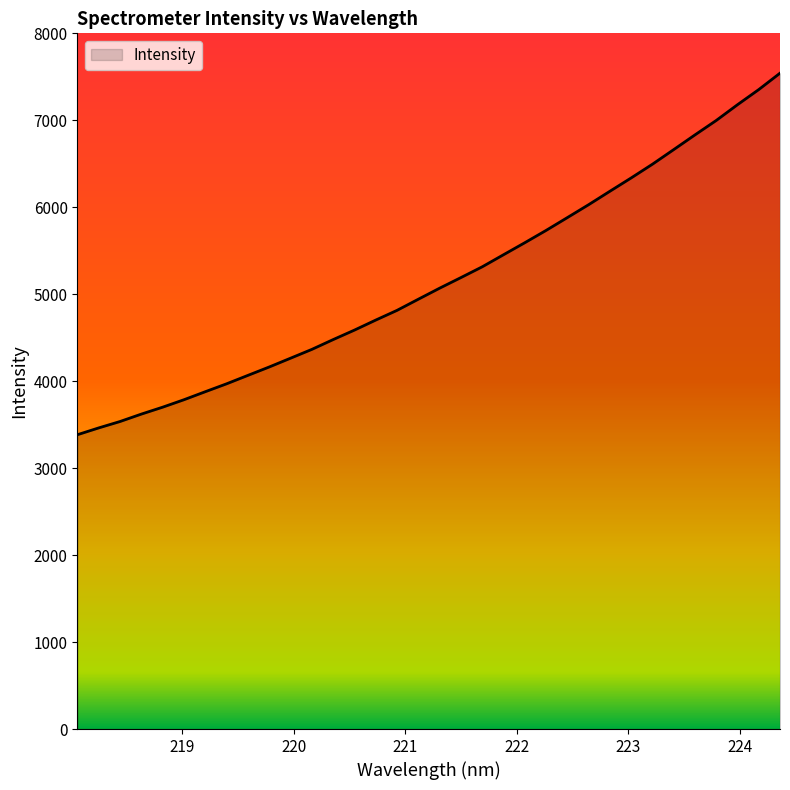

What is the difference between the maximum and minimum values?

4157.4